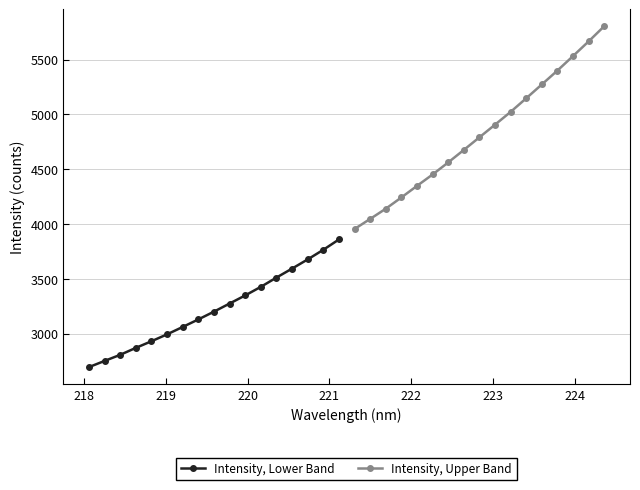

What is the average value of the Intensity, Upper Band series?

4820.8